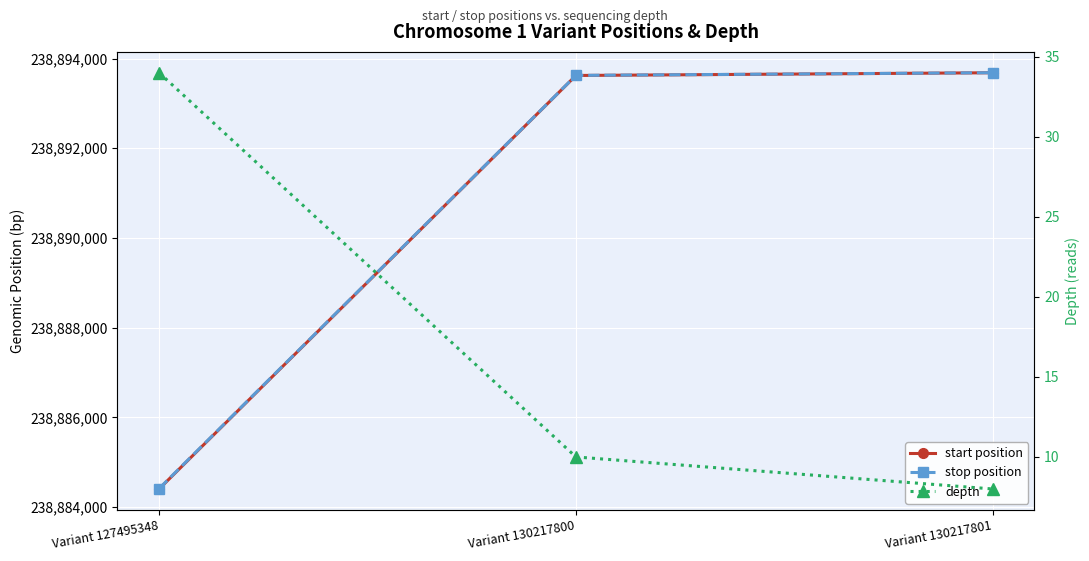

Is this an area chart (filled region under the line)?

No